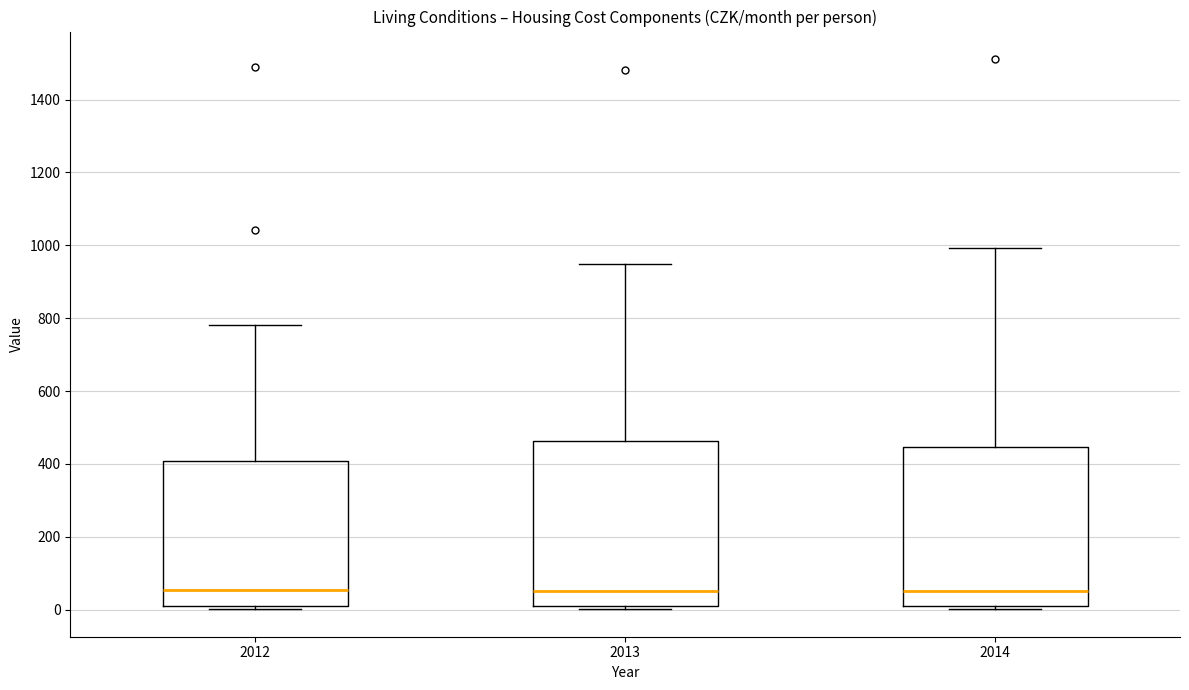

Where is the upper edge of the box at x = 2012 on the y-axis? The values are not printed on the chart, so give them approximately, as read against the axis.

400